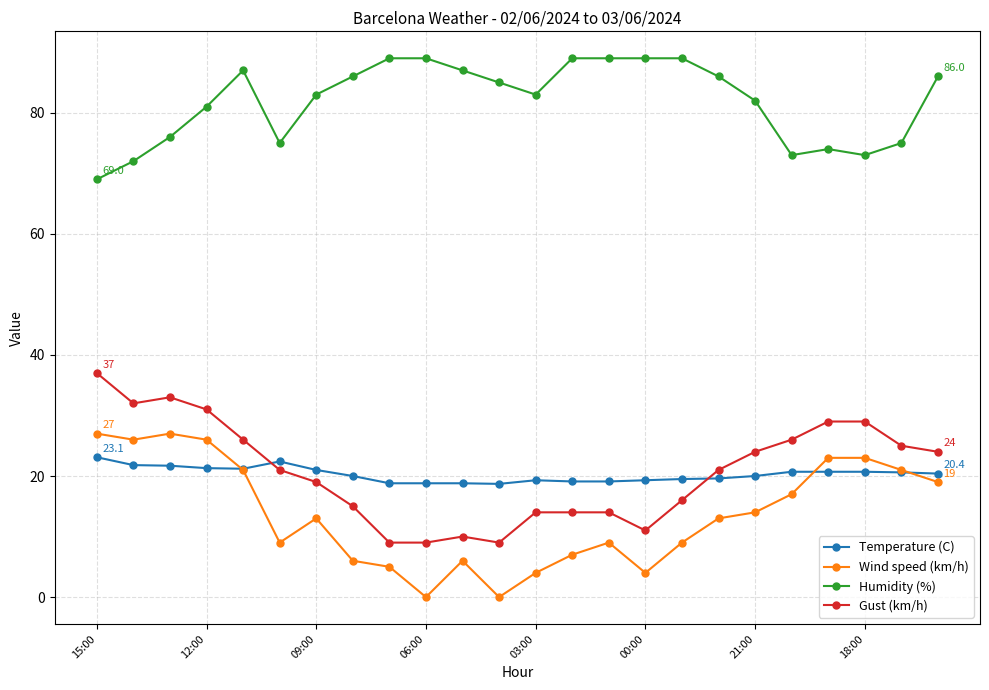

What is the average value of the Wind speed (km/h) series?

13.7